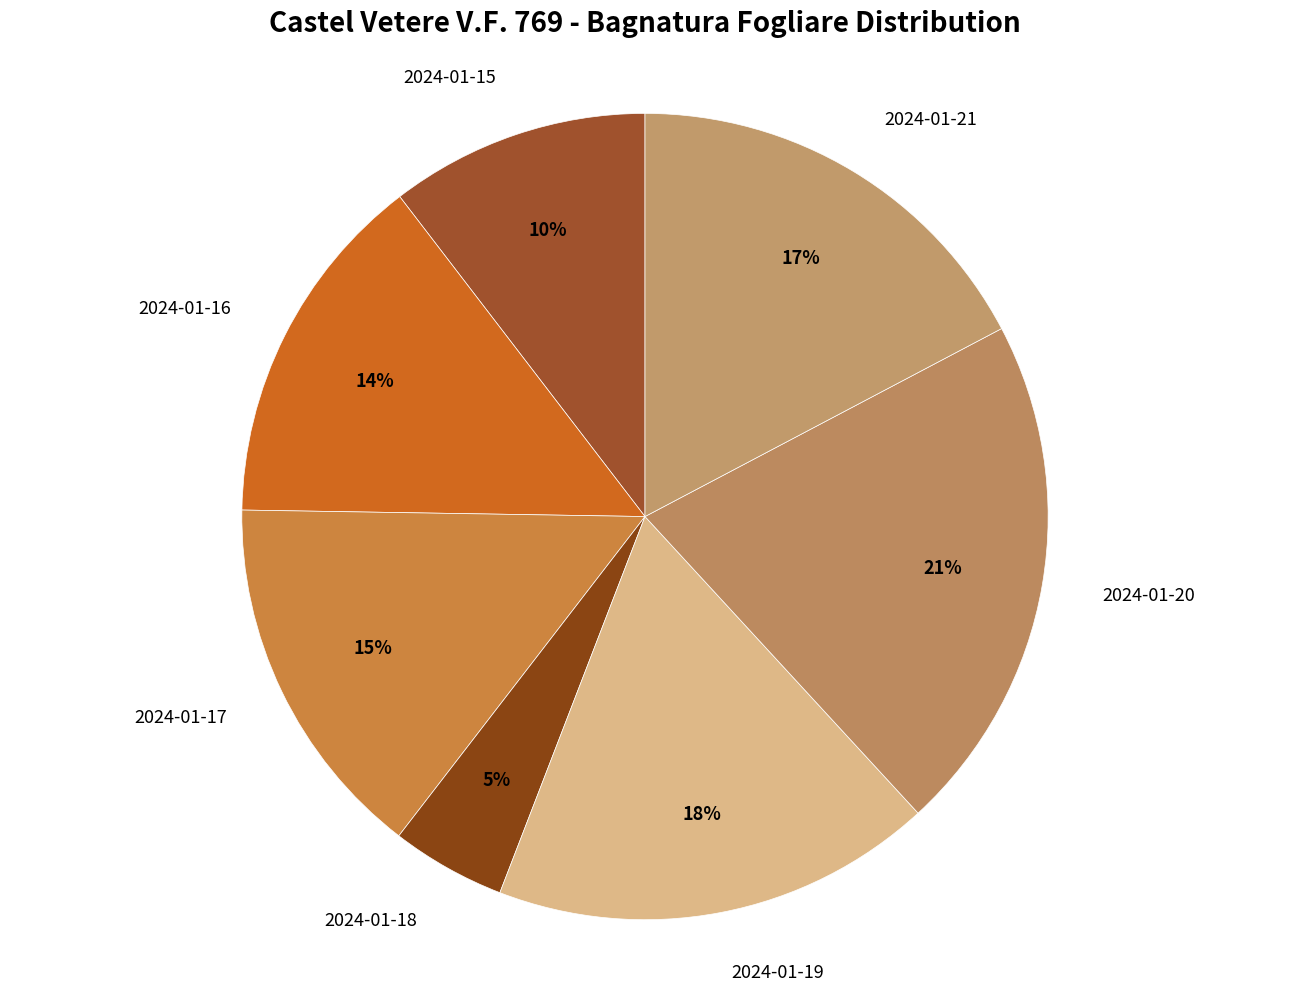

How many segments does this pie chart have?

7